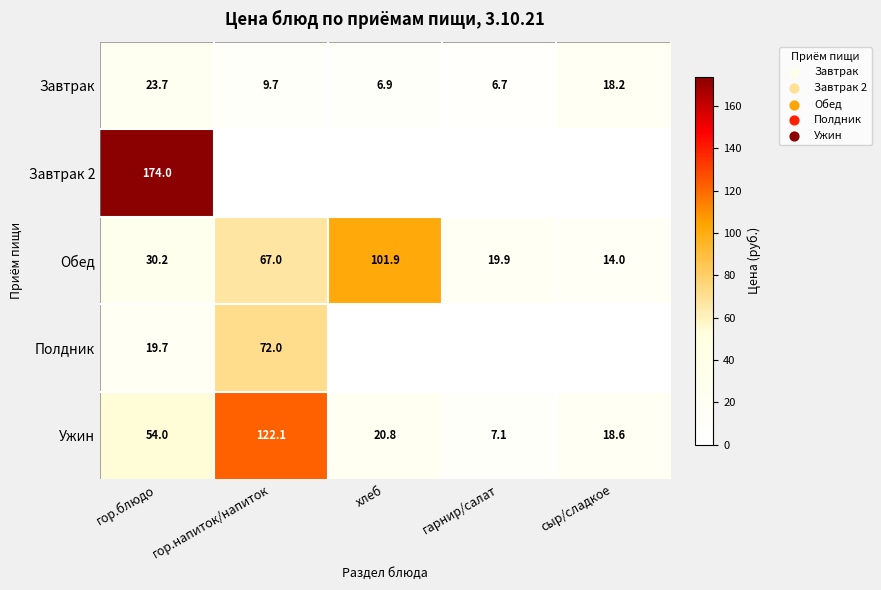

What is the difference between the Обед values at гор.блюдо and сыр/сладкое?

16.2